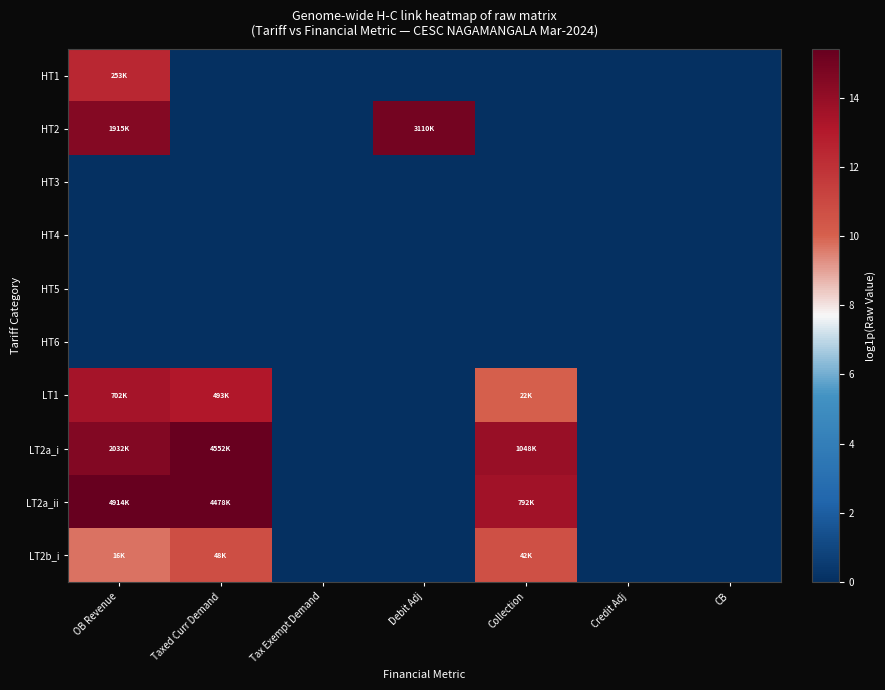

Reading left to right, extract all data points from this chart.

HT1: OB Revenue=12.4	Taxed Curr Demand=0.0	Tax Exempt Demand=0.0	Debit Adj=0.0	Collection=0.0	Credit Adj=0.0	CB=0.0
HT2: OB Revenue=14.5	Taxed Curr Demand=0.0	Tax Exempt Demand=0.0	Debit Adj=15.0	Collection=0.0	Credit Adj=0.0	CB=0.0
HT3: OB Revenue=0.0	Taxed Curr Demand=0.0	Tax Exempt Demand=0.0	Debit Adj=0.0	Collection=0.0	Credit Adj=0.0	CB=0.0
HT4: OB Revenue=0.0	Taxed Curr Demand=0.0	Tax Exempt Demand=0.0	Debit Adj=0.0	Collection=0.0	Credit Adj=0.0	CB=0.0
HT5: OB Revenue=0.0	Taxed Curr Demand=0.0	Tax Exempt Demand=0.0	Debit Adj=0.0	Collection=0.0	Credit Adj=0.0	CB=0.0
HT6: OB Revenue=0.0	Taxed Curr Demand=0.0	Tax Exempt Demand=0.0	Debit Adj=0.0	Collection=0.0	Credit Adj=0.0	CB=0.0
LT1: OB Revenue=13.5	Taxed Curr Demand=13.1	Tax Exempt Demand=0.0	Debit Adj=0.0	Collection=10.0	Credit Adj=0.0	CB=0.0
LT2a_i: OB Revenue=14.5	Taxed Curr Demand=15.3	Tax Exempt Demand=0.0	Debit Adj=0.0	Collection=13.9	Credit Adj=0.0	CB=0.0
LT2a_ii: OB Revenue=15.4	Taxed Curr Demand=15.3	Tax Exempt Demand=0.0	Debit Adj=0.0	Collection=13.6	Credit Adj=0.0	CB=0.0
LT2b_i: OB Revenue=9.7	Taxed Curr Demand=10.8	Tax Exempt Demand=0.0	Debit Adj=0.0	Collection=10.7	Credit Adj=0.0	CB=0.0